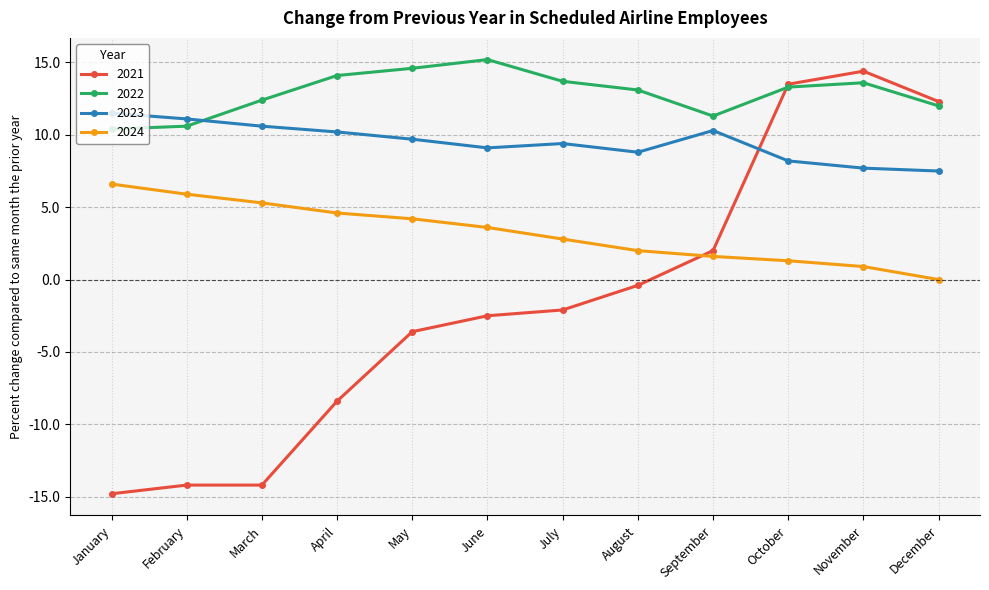

True or false: 2024 and 2023 intersect in this chart.

False